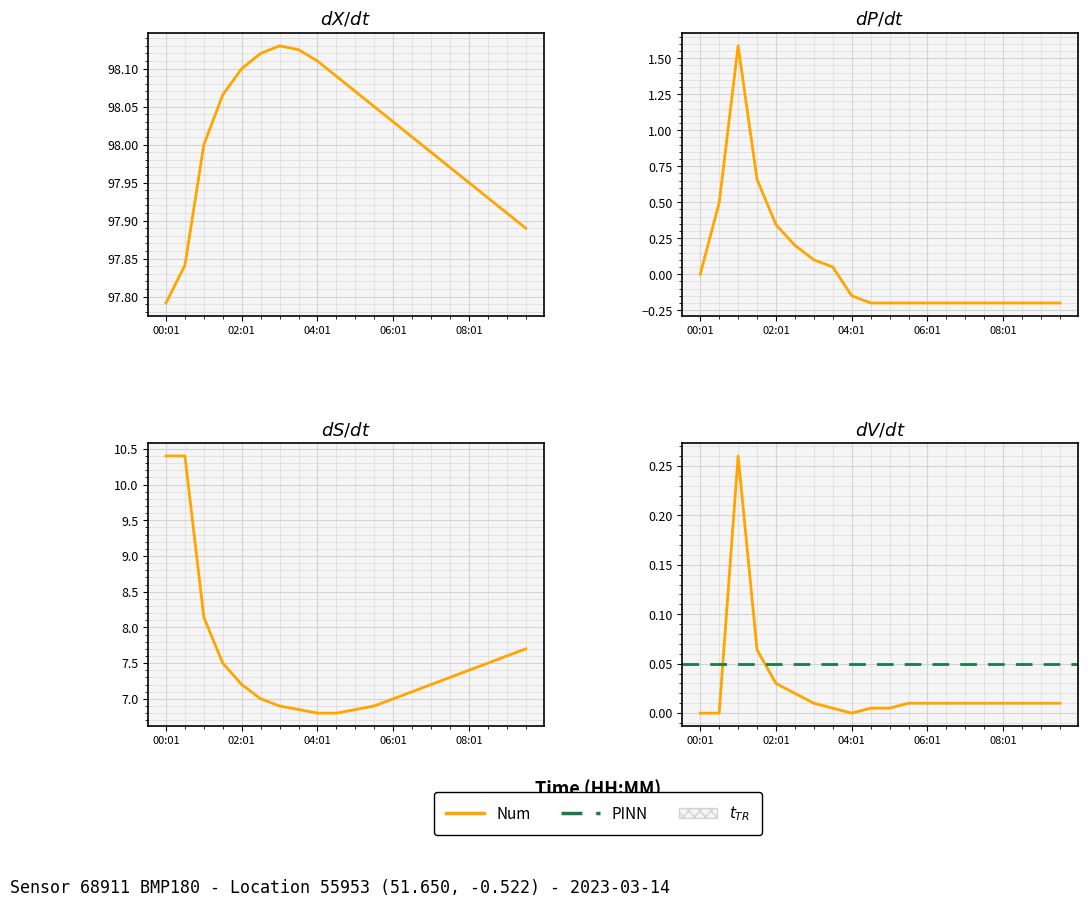

True or false: pressure has a value of 144.2 at 06:01.

False